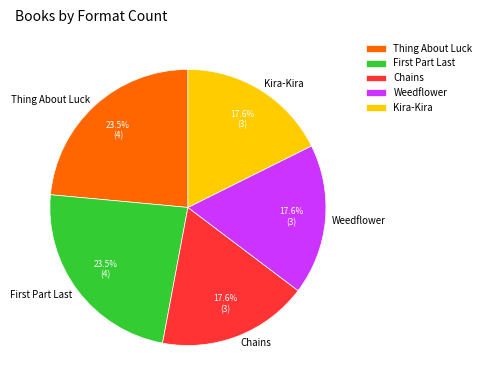

Does Chains represent more than half of the total?

No